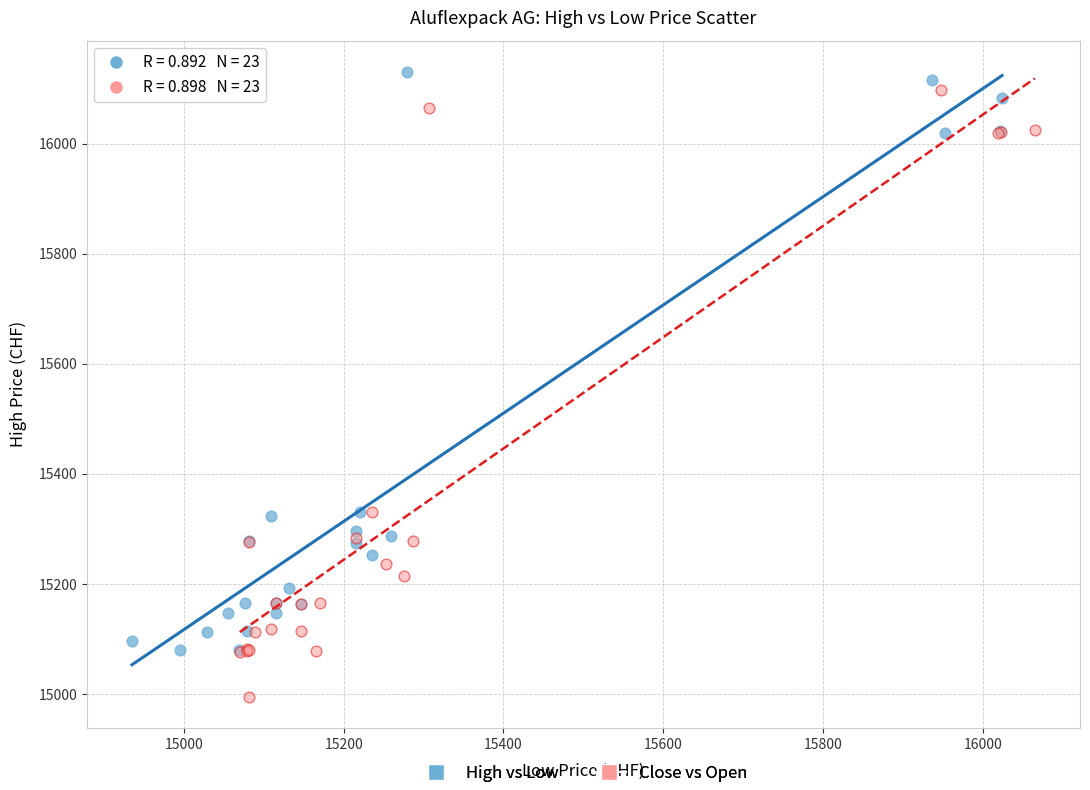

Which series reaches the minimum Y coordinate?

Close vs Open